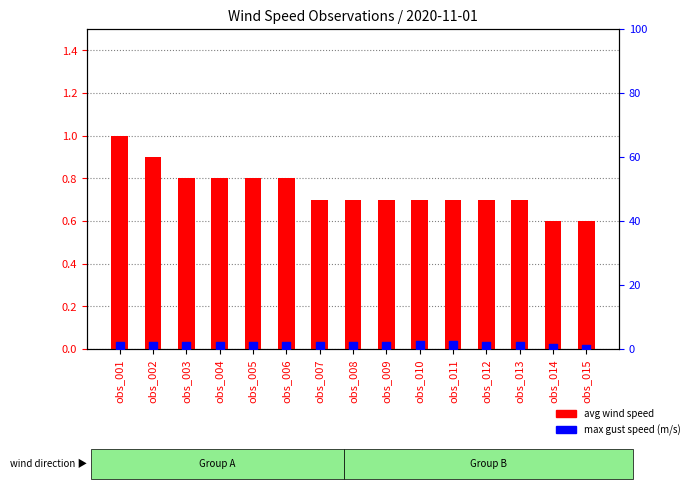

Which series has the largest total across all categories?

max_gust_speed